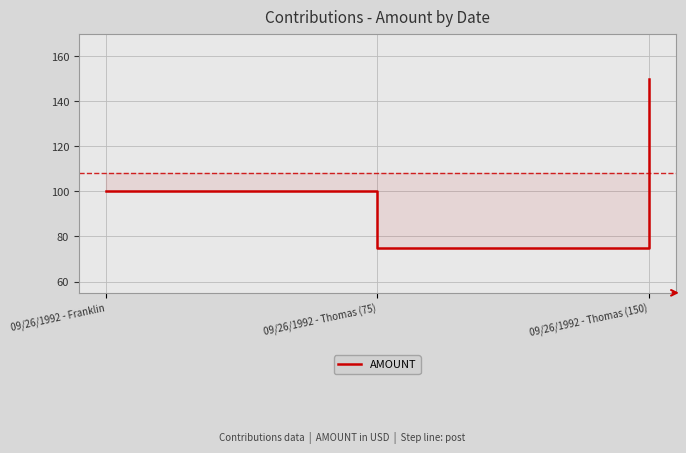

What is the greatest value displayed?

150